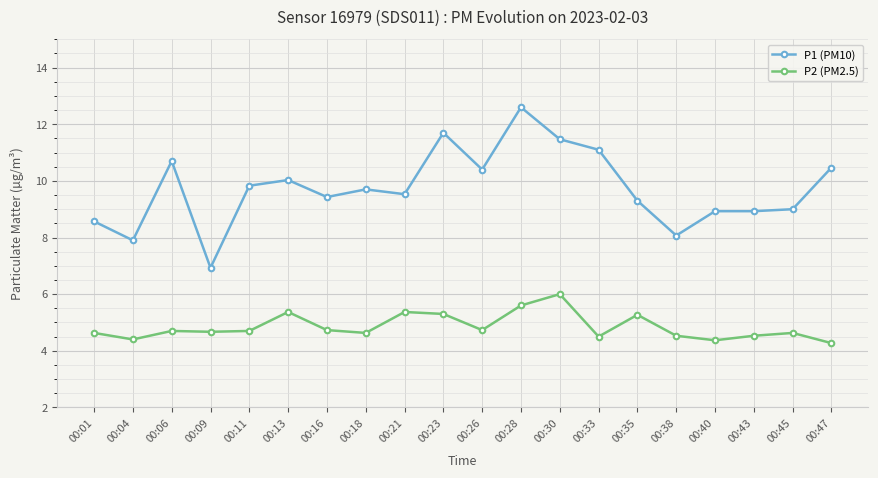

At 00:18, list the series in order from largest to smallest.

P1 (PM10), P2 (PM2.5)